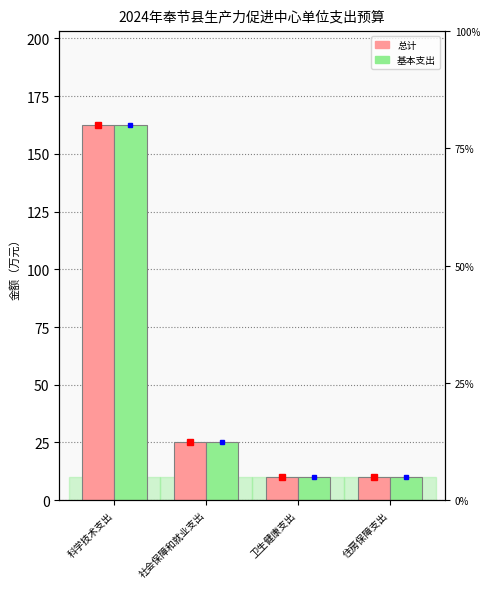

What are all the series names shown in the legend?

总计, 基本支出